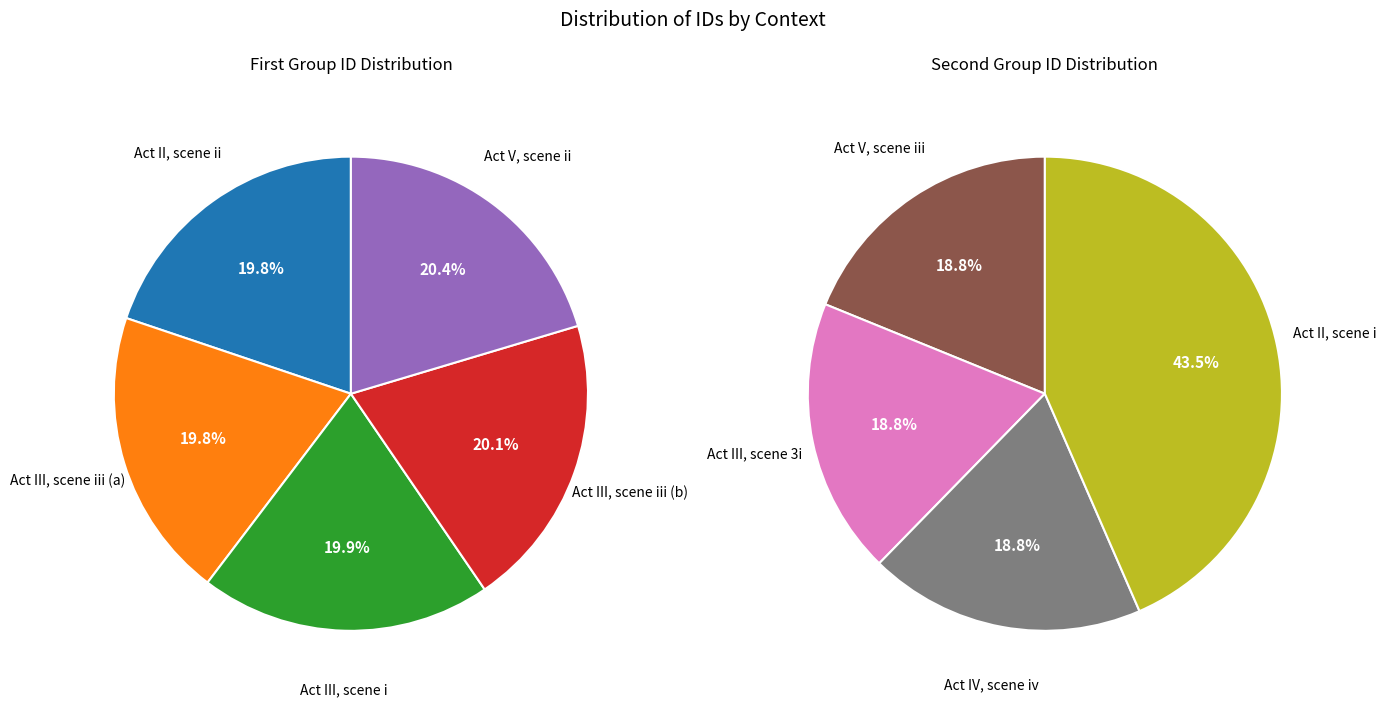

Do Act II, scene i and Act V, scene ii together represent more than half of the pie?

No